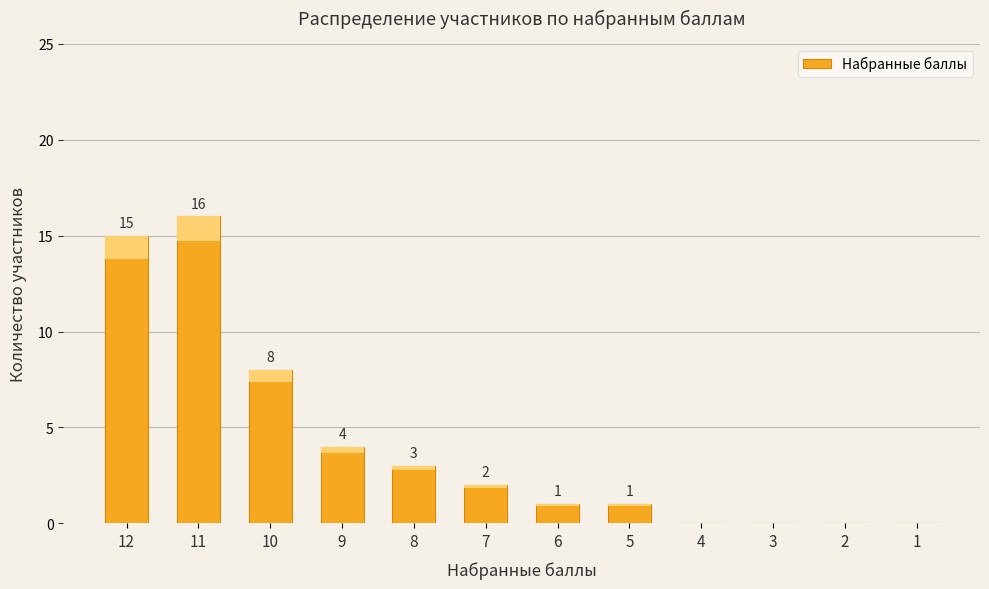

True or false: the data shows 8 at 10.

True